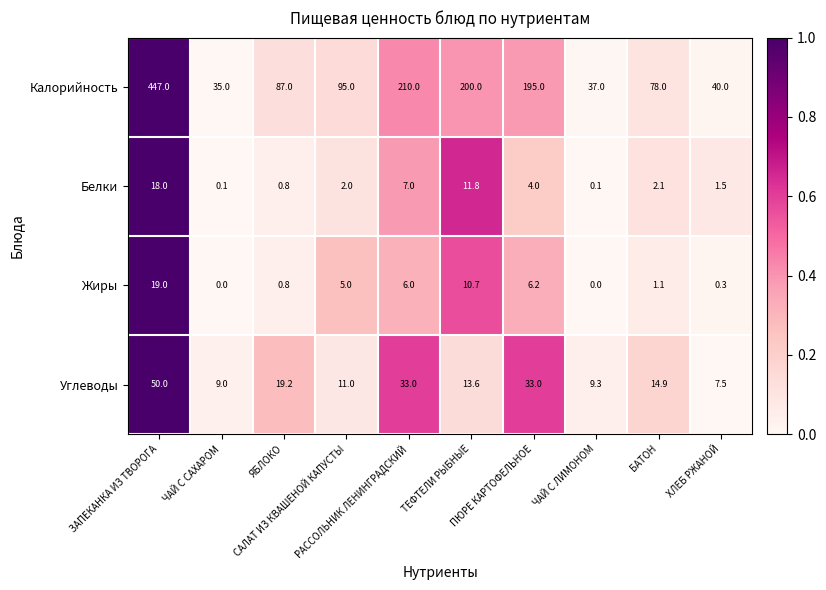

Which series has the largest total across all categories?

Калорийность